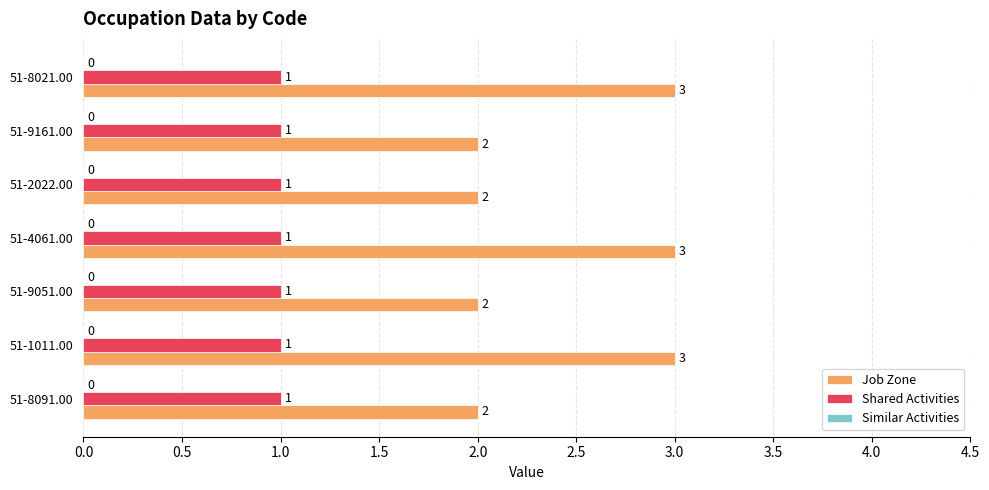

The value of Shared Activities at 51-8091.00 is 1. True or false?

True